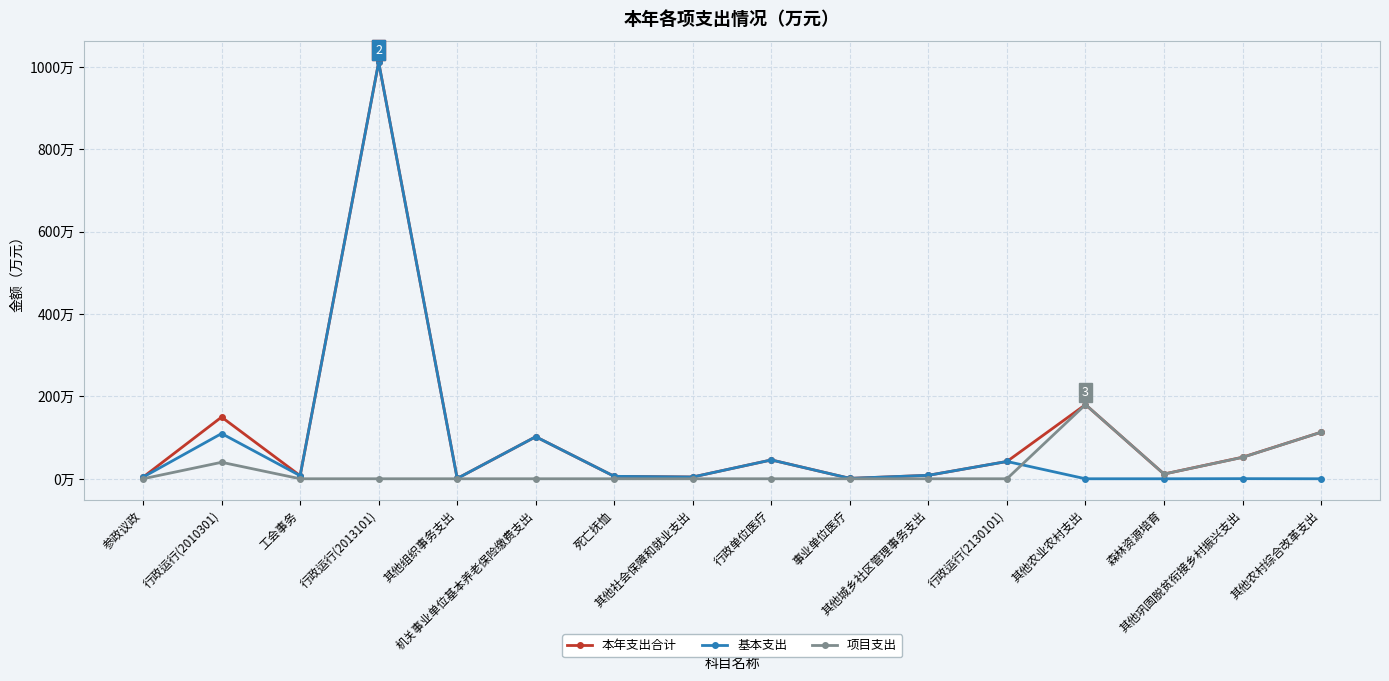

What is the sum of the 本年支出合计 values at 其他巩固脱贫衔接乡村振兴支出 and 行政单位医疗?

98.0